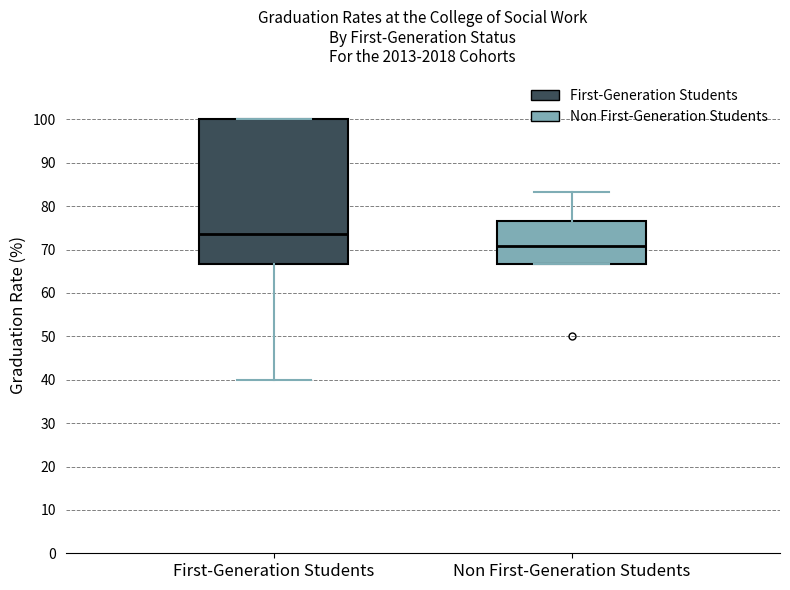

Comparing the boxes themselves (not the whiskers), which one is the tallest?

First-Generation Students